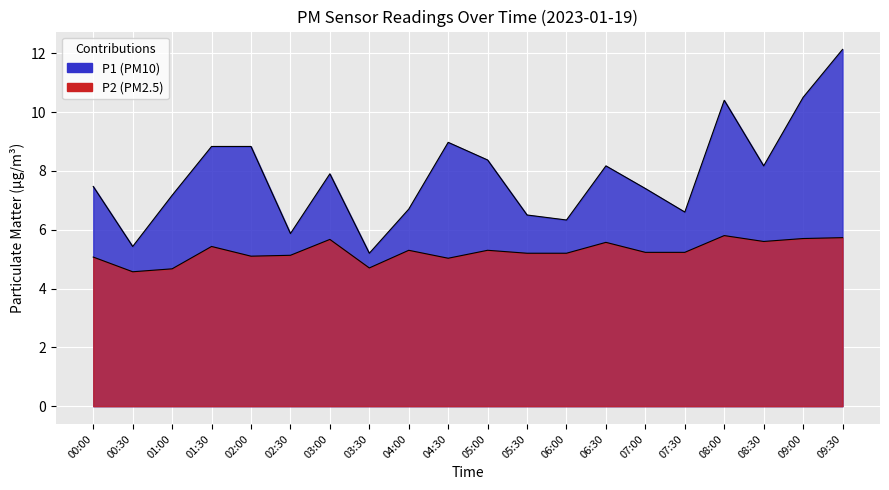

At which category is the sum across all series the highest?

09:30